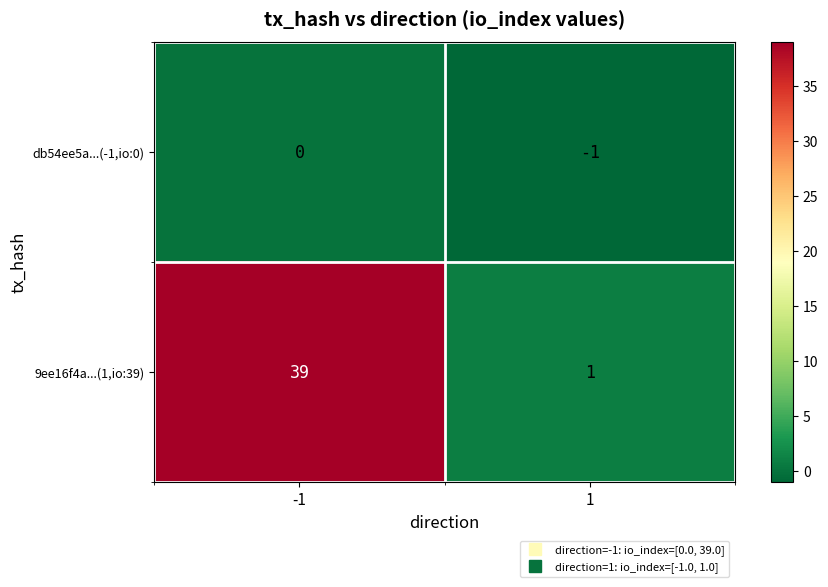

Read the 9ee16f4a...(1,io:39) value at -1, to the nearest 10.

40